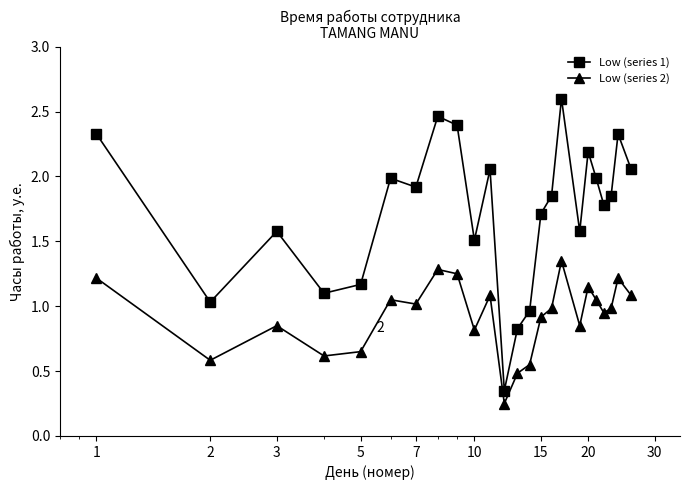

Which series has the widest spread of values?

Low (series 1)